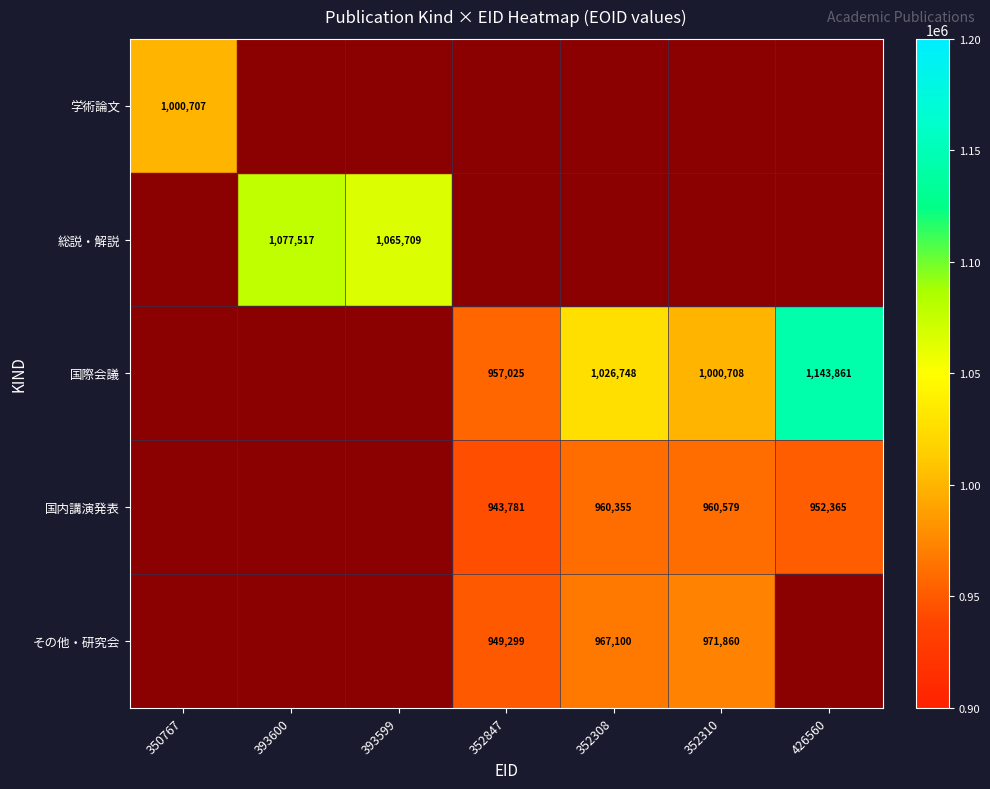

Is the value of 国内講演発表 at 352308 greater than the value of その他・研究会 at 352308?

No